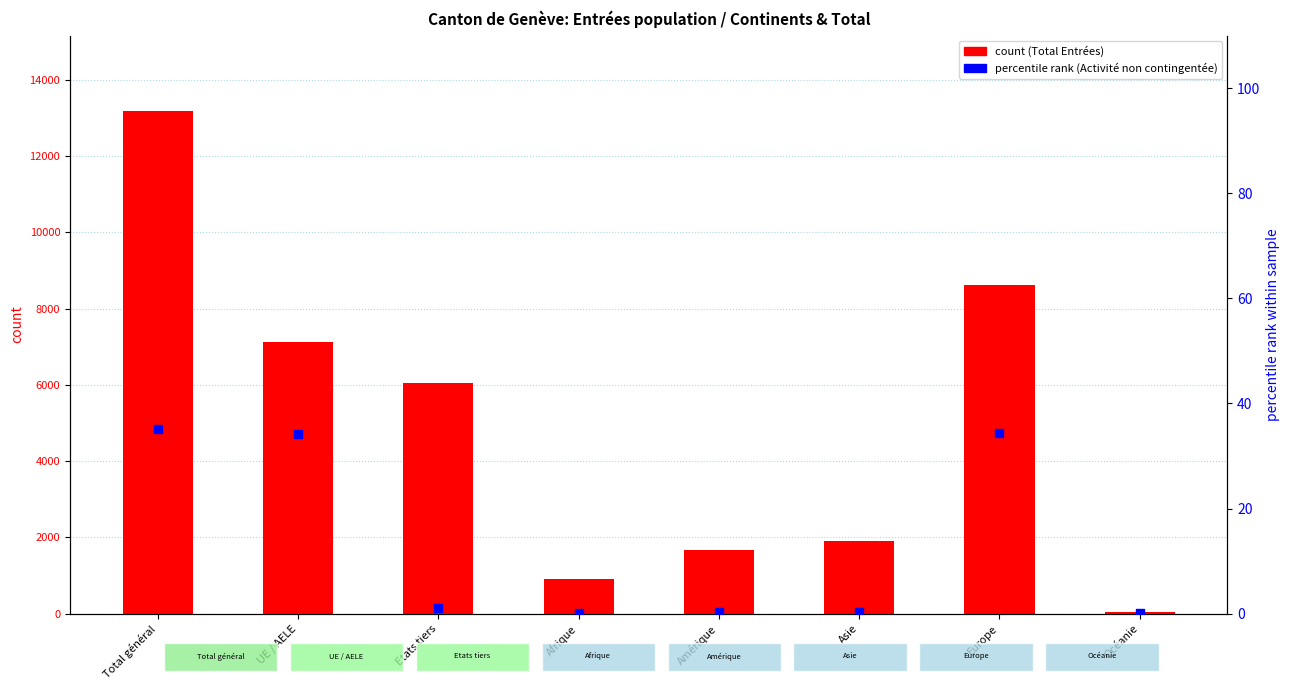

Which series has the largest Y range (max minus min)?

count (Total Entrées)